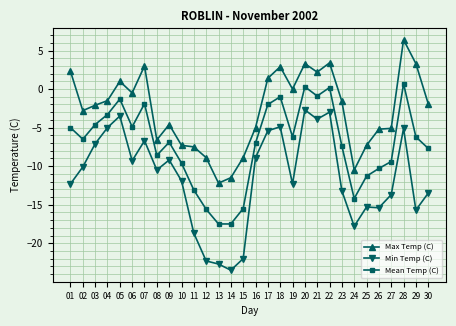

What is the minimum value for Mean Temp (C)?

-17.5